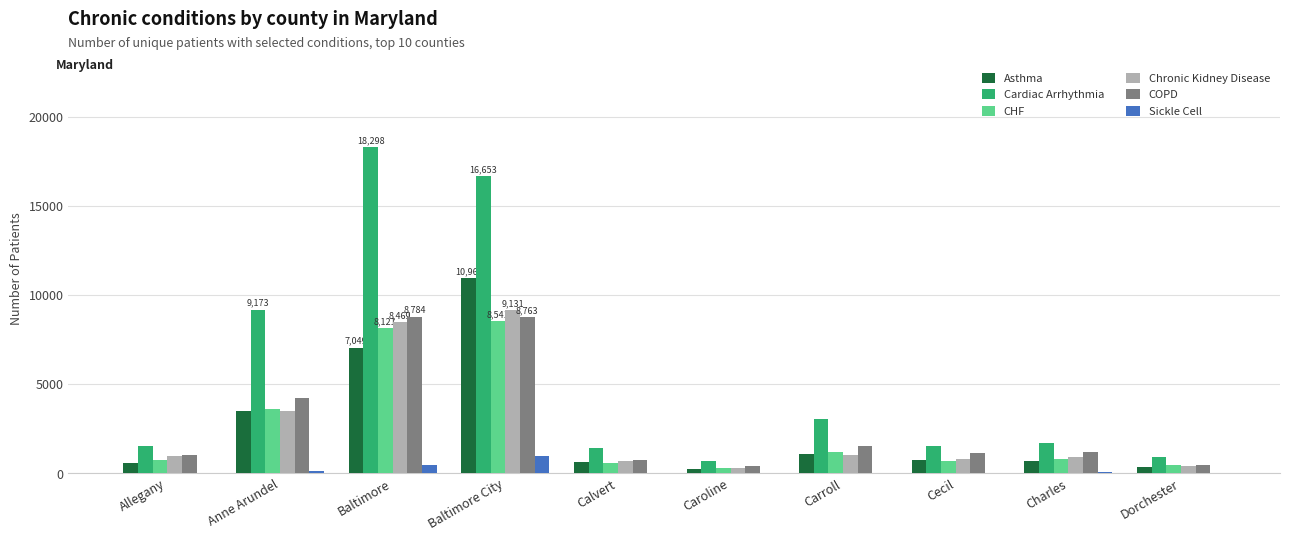

The value of Asthma at Cecil is 756. True or false?

True